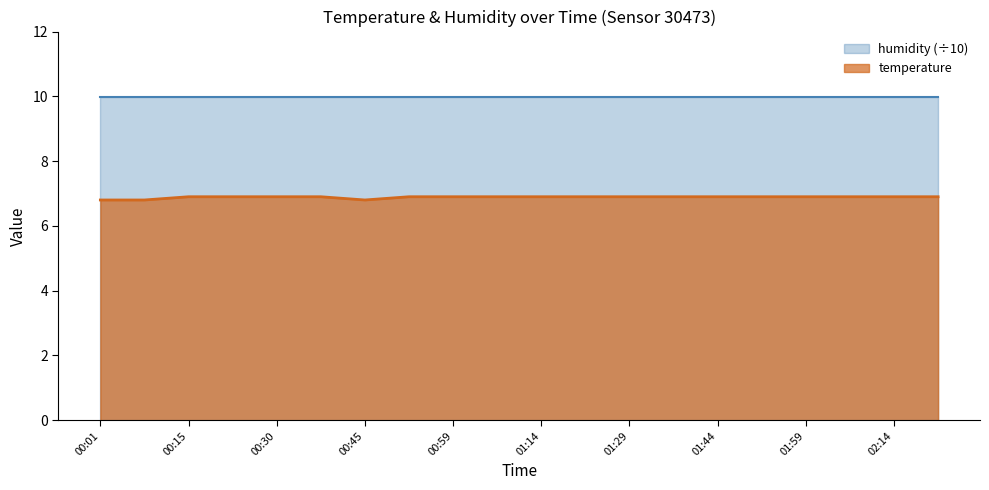

Reading left to right, extract all data points from this chart.

00:01=6.8	00:08=6.8	00:15=6.9	00:23=6.9	00:30=6.9	00:37=6.9	00:45=6.8	00:52=6.9	00:59=6.9	01:07=6.9	01:14=6.9	01:21=6.9	01:29=6.9	01:36=6.9	01:44=6.9	01:52=6.9	01:59=6.9	02:07=6.9	02:14=6.9	02:22=6.9